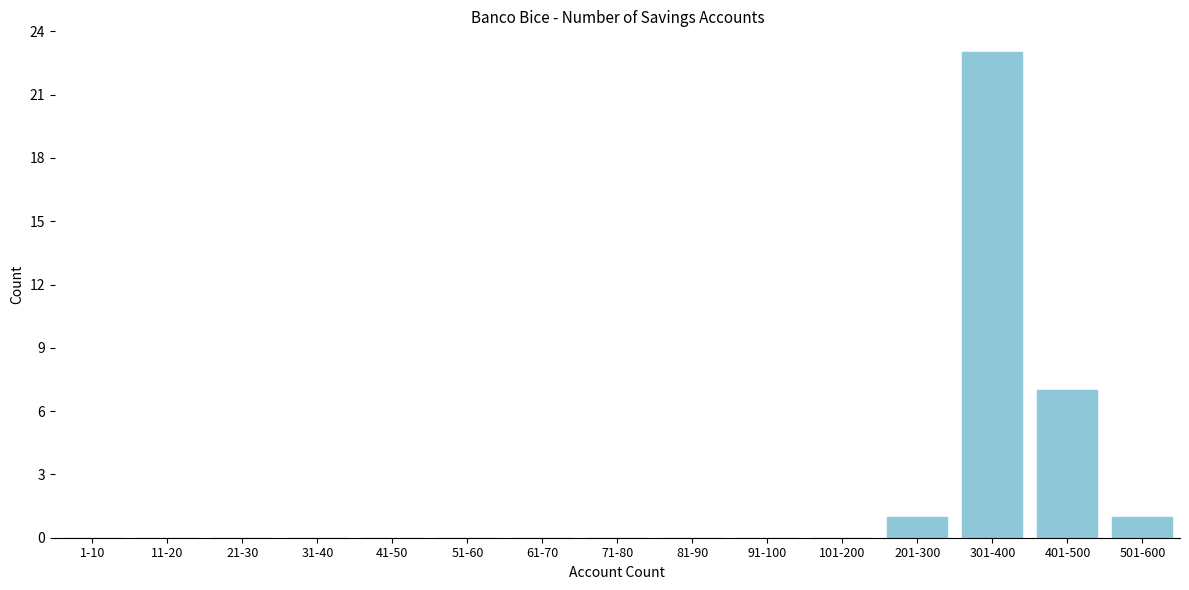

Reading left to right, list all the values displayed in this chart.

1-10=0	11-20=0	21-30=0	31-40=0	41-50=0	51-60=0	61-70=0	71-80=0	81-90=0	91-100=0	101-200=0	201-300=1	301-400=23	401-500=7	501-600=1